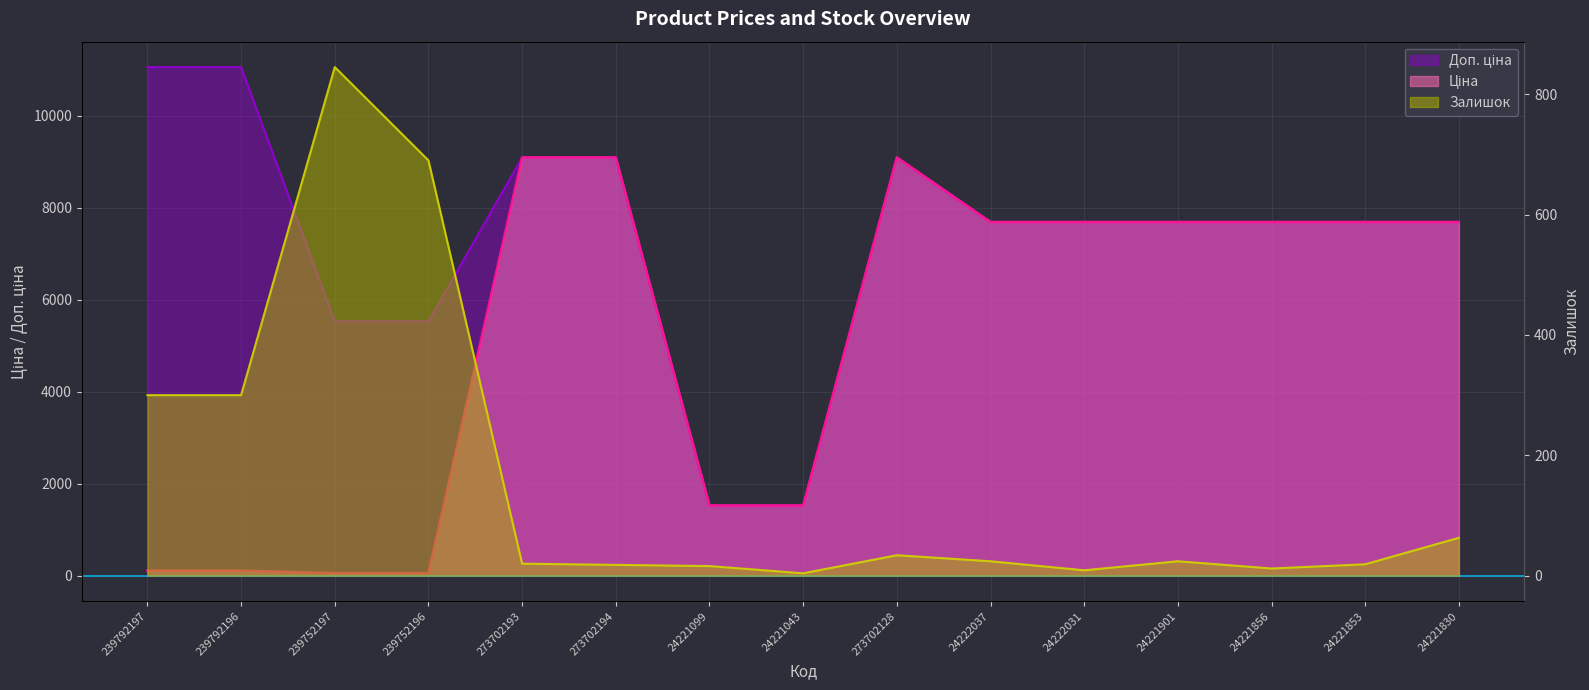

At how many categories does at least one series exceed 8380?

5